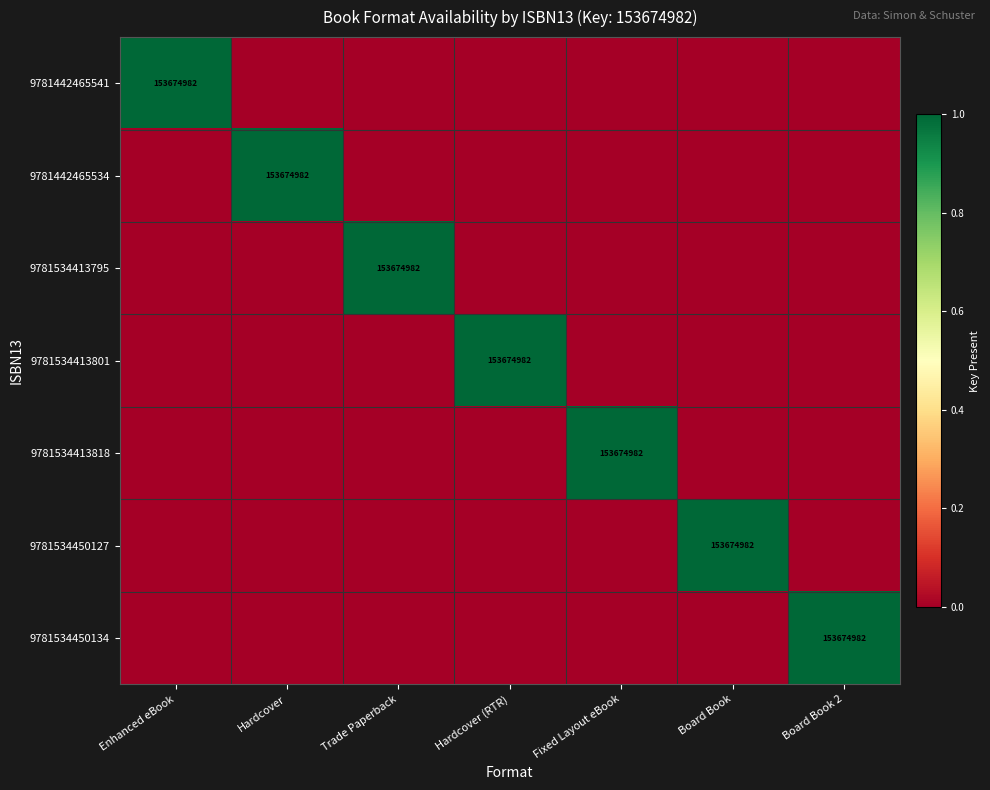

The 9781442465534 series shows 103572750 at Hardcover. True or false?

False